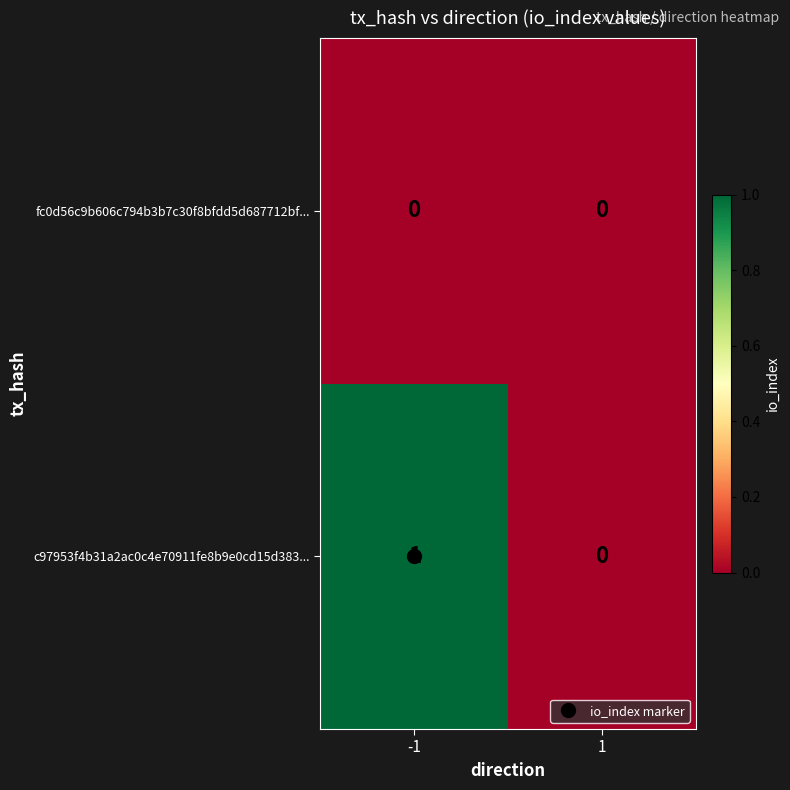

List the series in order of their overall mean, highest first.

c97953f4b31a2ac0c4e70911fe8b9e0cd15d383..., fc0d56c9b606c794b3b7c30f8bfdd5d687712bf...